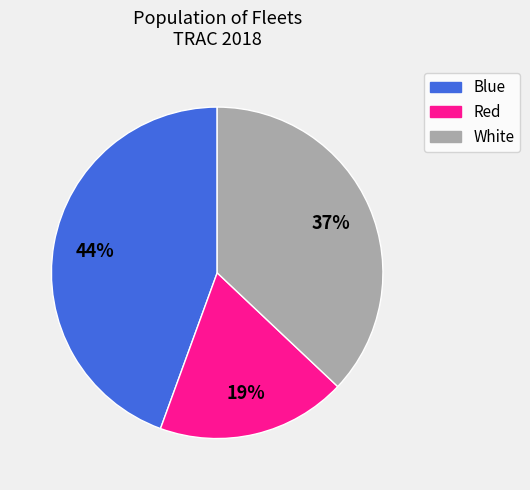

To the nearest percent, what percentage of the pie is White?

37%